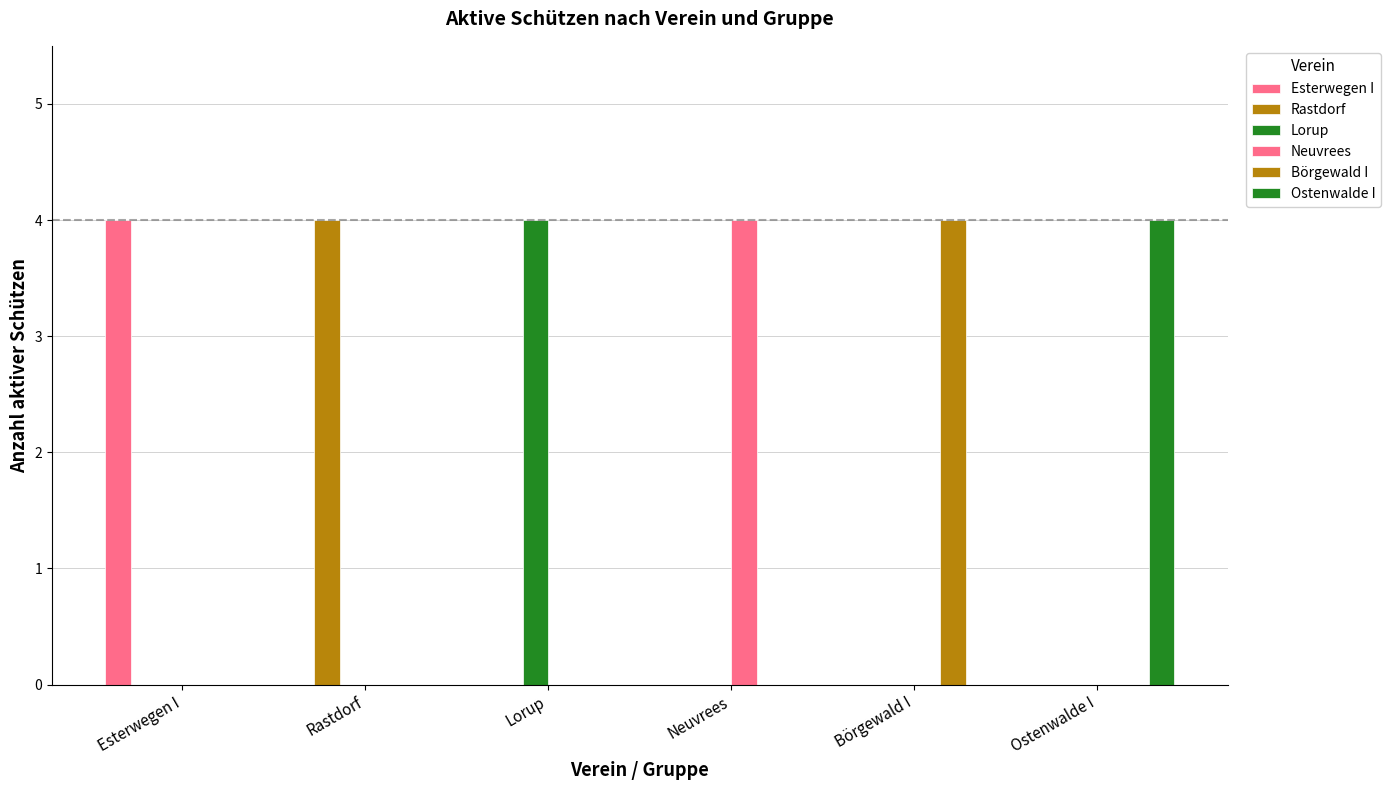

How many series are shown in this chart?

6